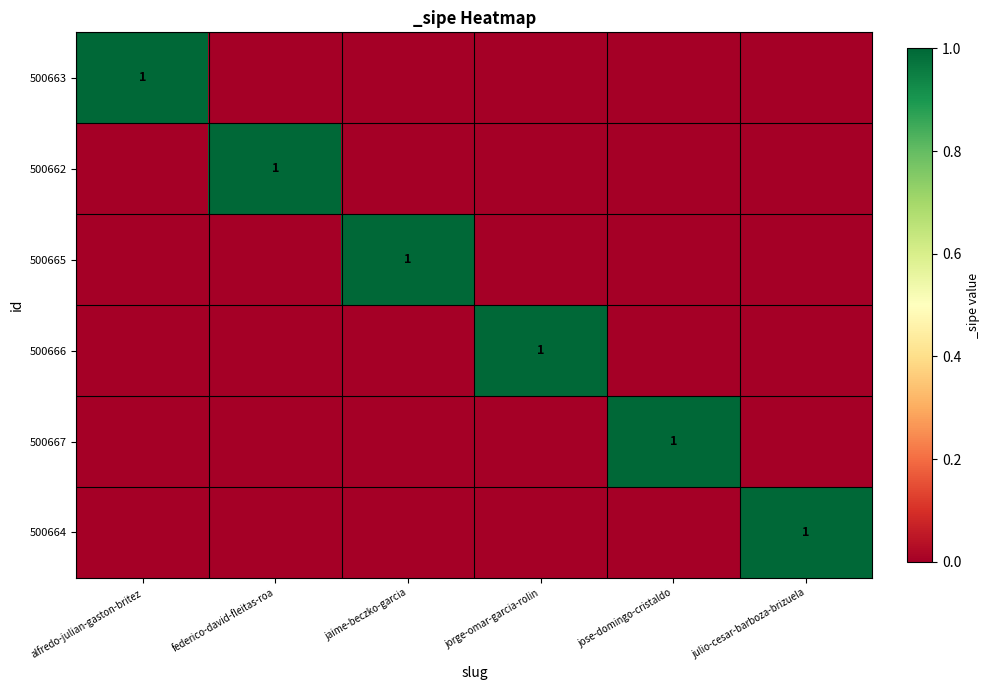

At which category is the sum across all series the highest?

alfredo-julian-gaston-britez